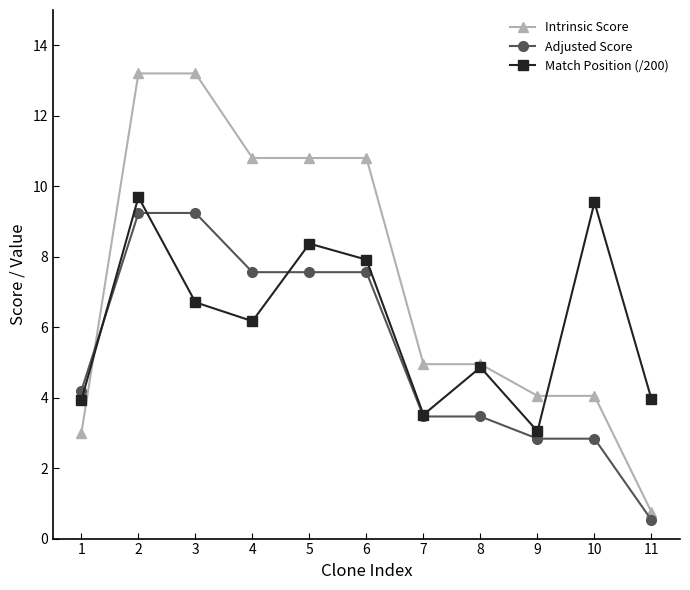

Does the chart display data point markers on the line(s)?

Yes